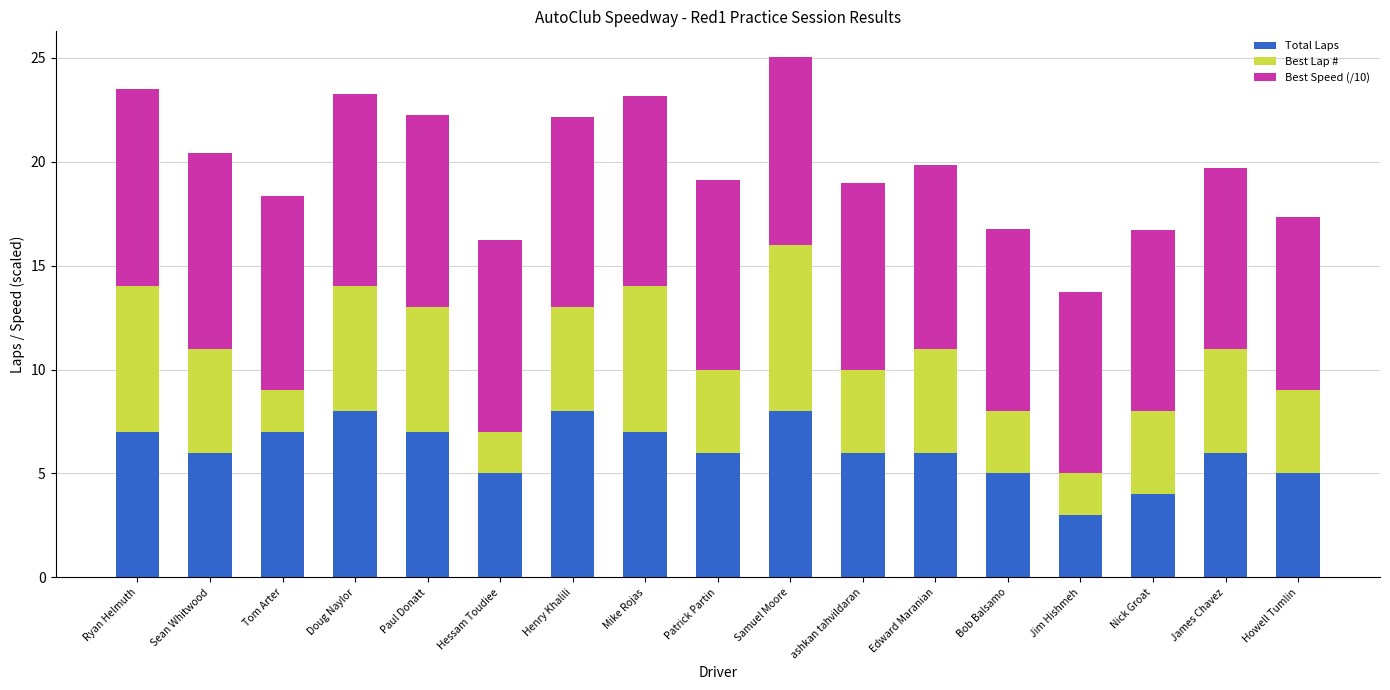

What value does the Total Laps series have at Samuel Moore?

8.0